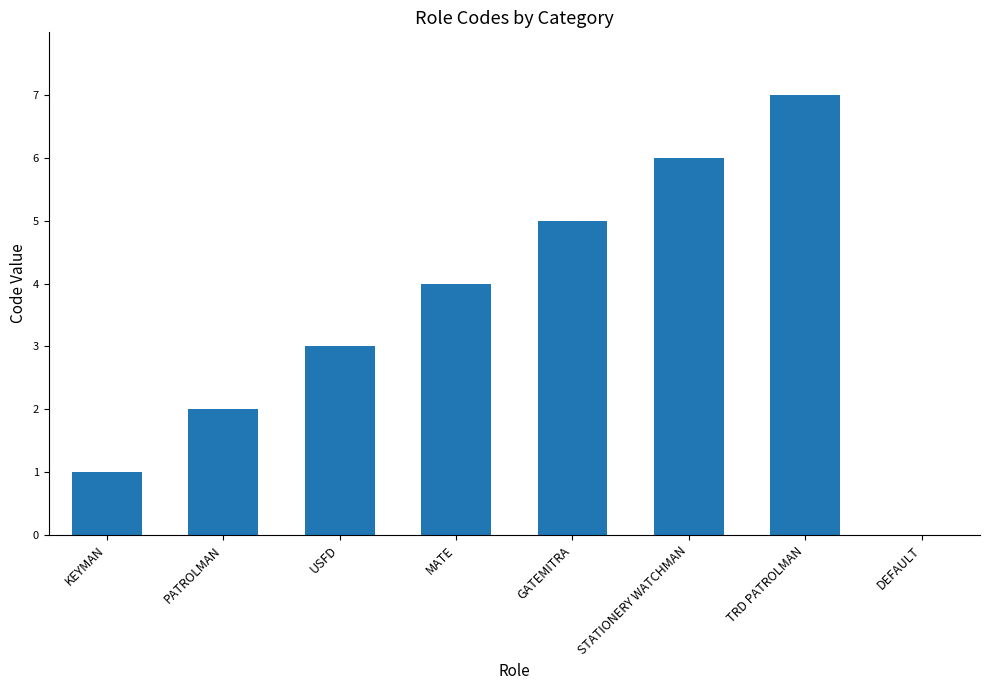

Which category has the highest value across all series?

TRD PATROLMAN